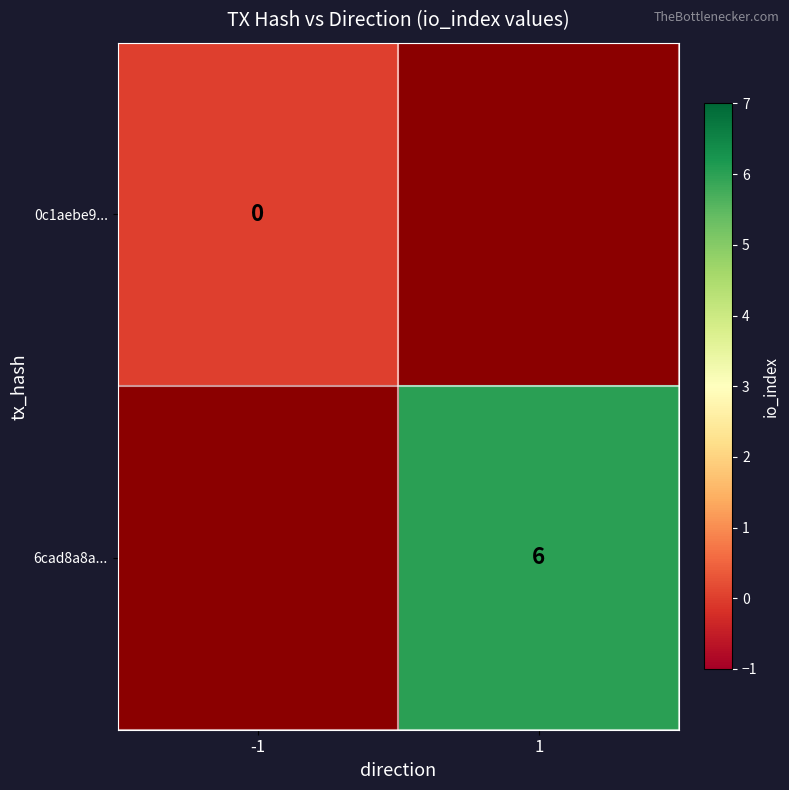

Is it true that 6cad8a8a... equals 6 at 1?

True